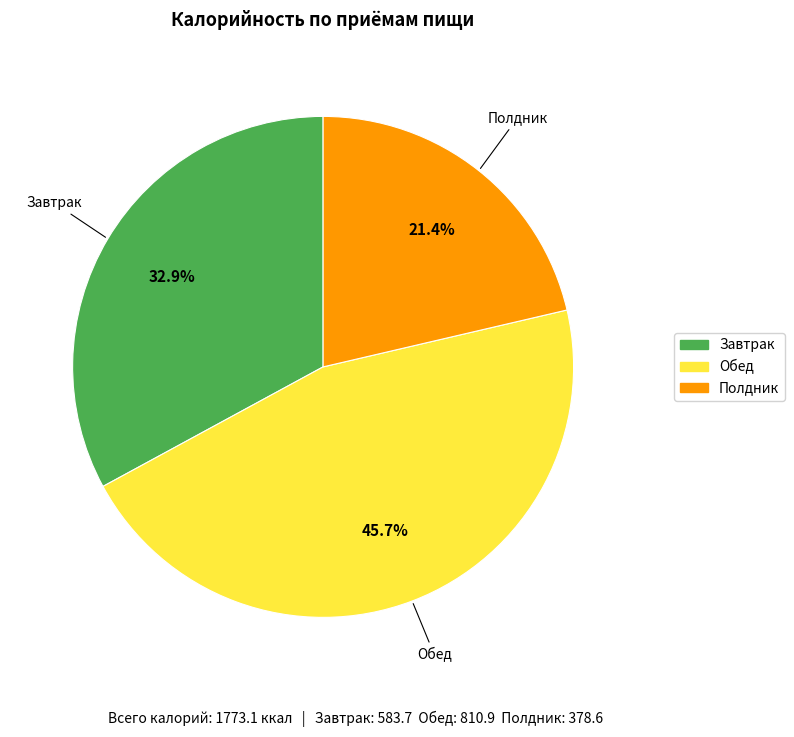

How many segments does this pie chart have?

3